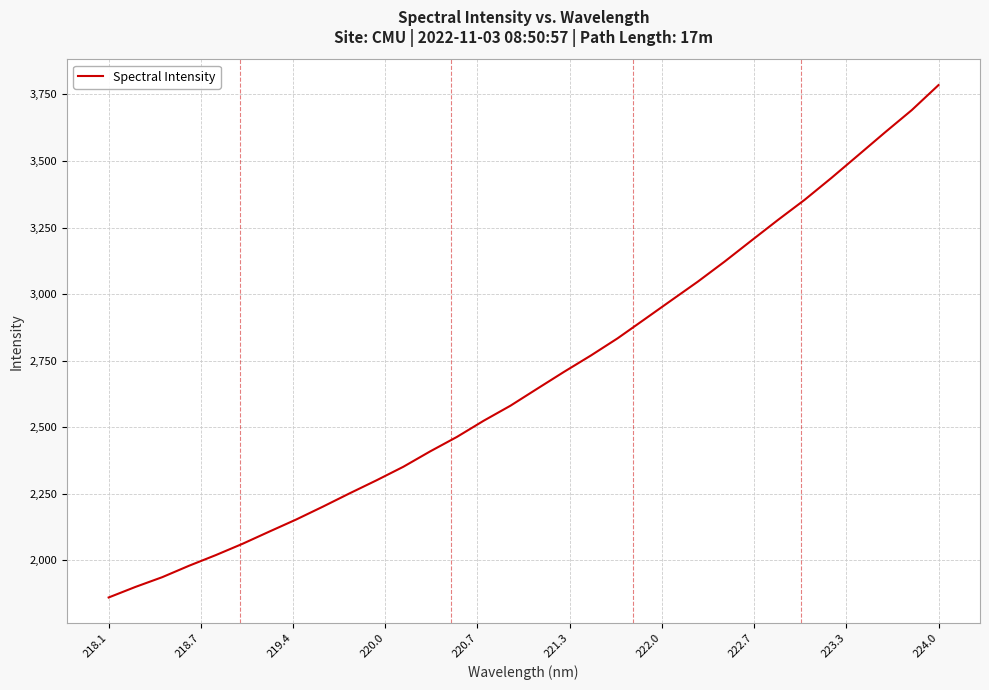

What is the difference between the maximum and minimum values?

1924.6